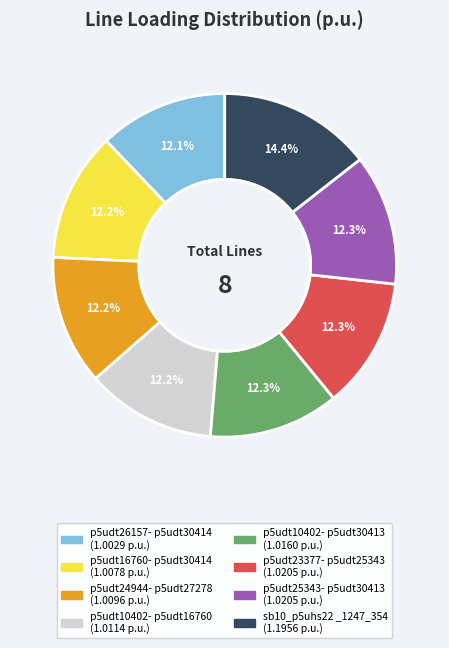

Is there any slice that represents more than half of the pie?

No